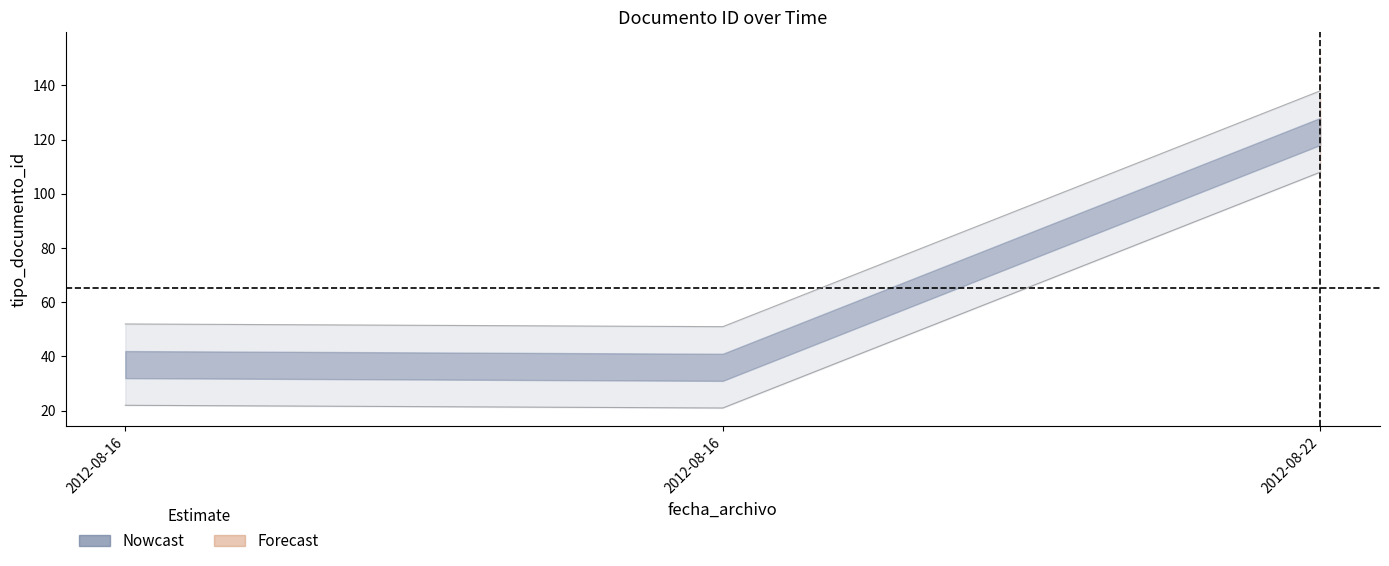

Is it true that the value at 2012-08-16 17:06:09 is 63?

False